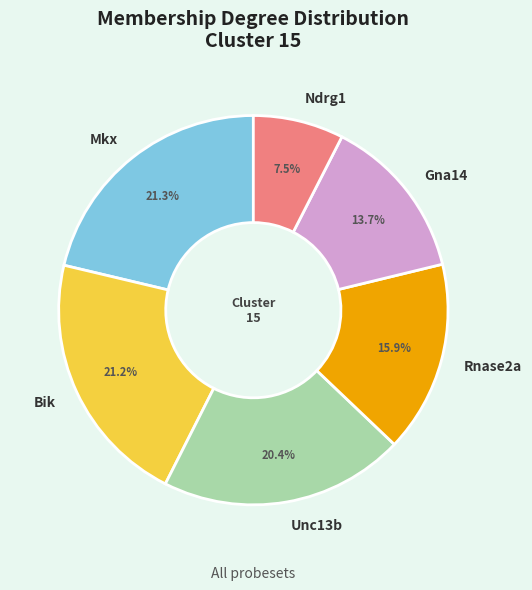

Combined, do Ndrg1 and Unc13b account for over 50%?

No